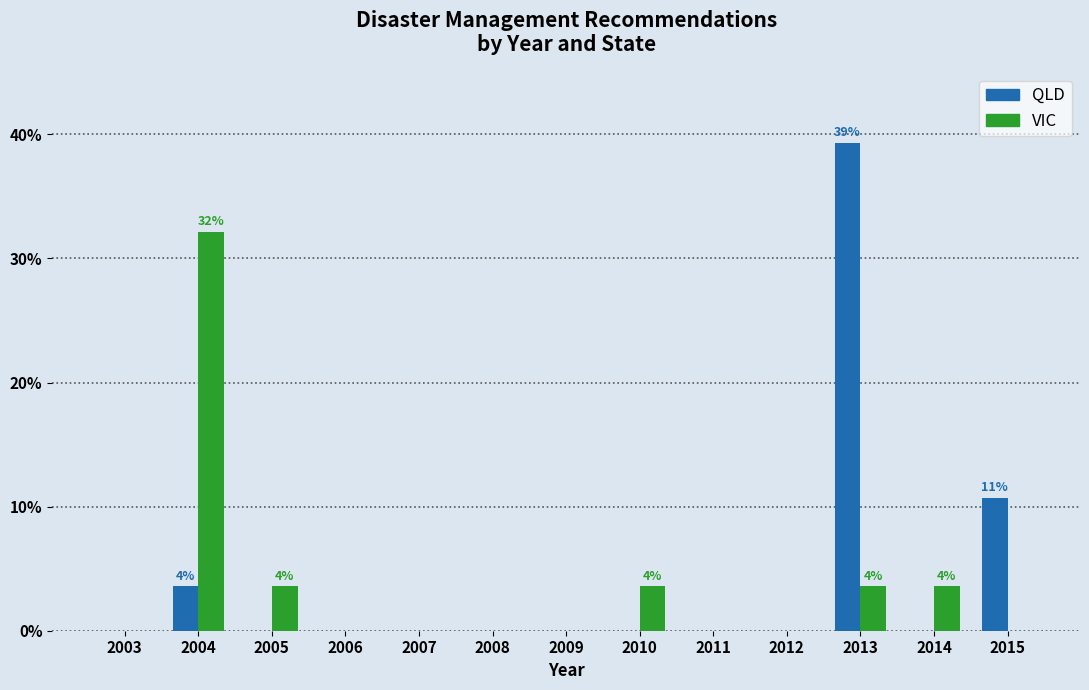

Reading left to right, list all the values displayed in this chart.

QLD: 2003=0.0	2004=3.6	2005=0.0	2006=0.0	2007=0.0	2008=0.0	2009=0.0	2010=0.0	2011=0.0	2012=0.0	2013=39.3	2014=0.0	2015=10.7
VIC: 2003=0.0	2004=32.1	2005=3.6	2006=0.0	2007=0.0	2008=0.0	2009=0.0	2010=3.6	2011=0.0	2012=0.0	2013=3.6	2014=3.6	2015=0.0